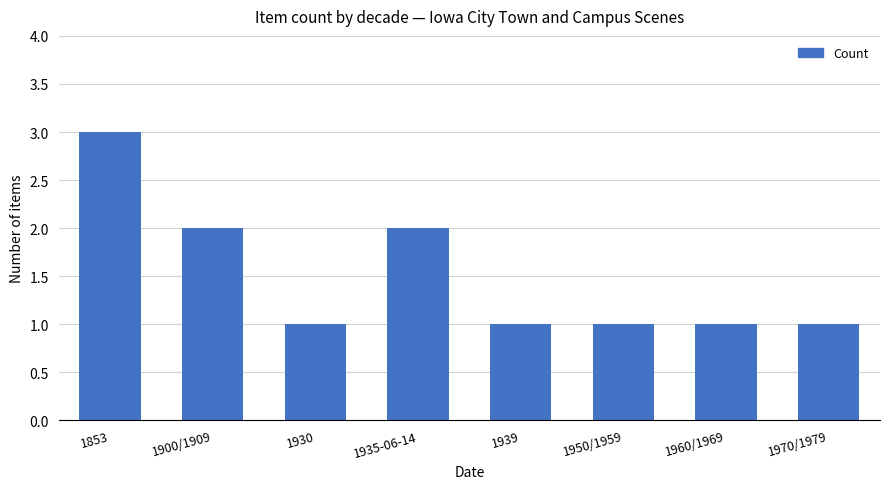

What is the label of the 4th bar from the left?

1935-06-14